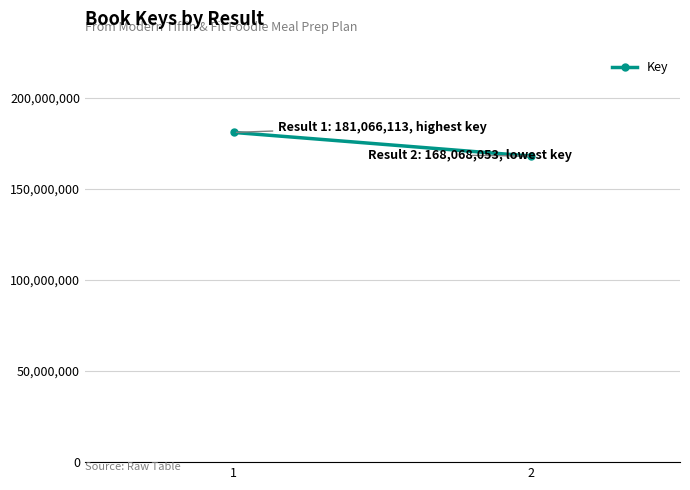

Reading right to left, transcribe all the data shown in this chart.

2=168068053	1=181066113